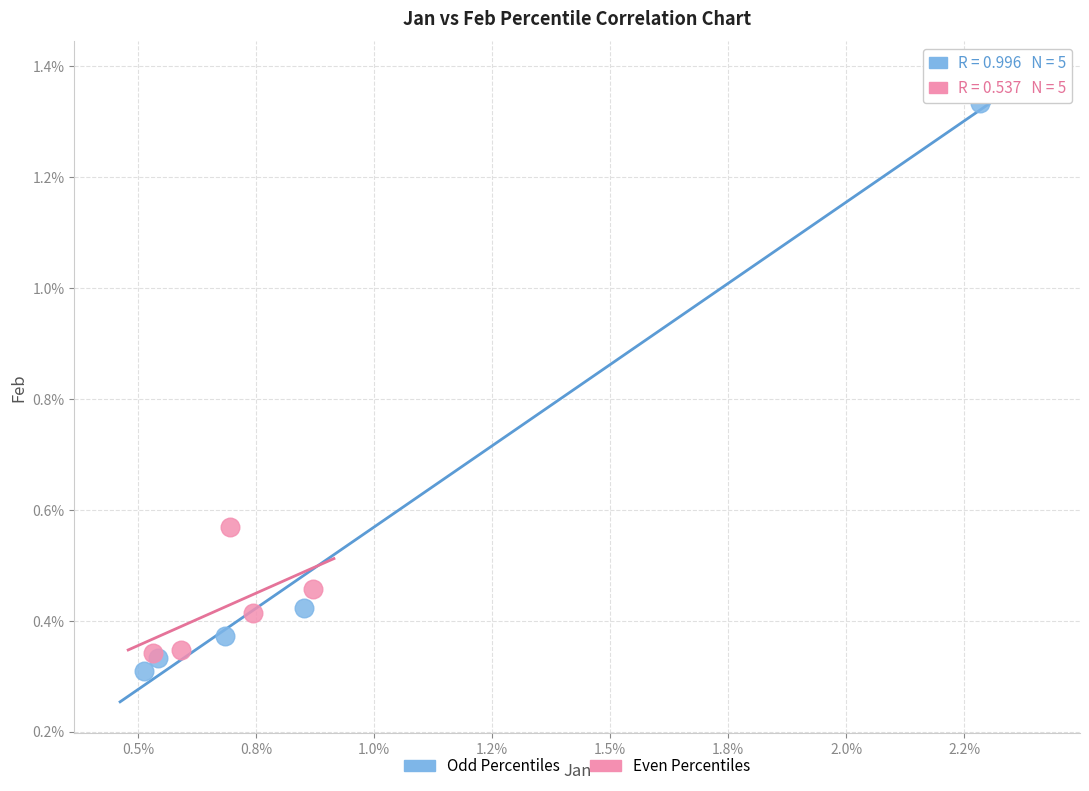

Which series contains the lowest Y value?

Odd Percentiles